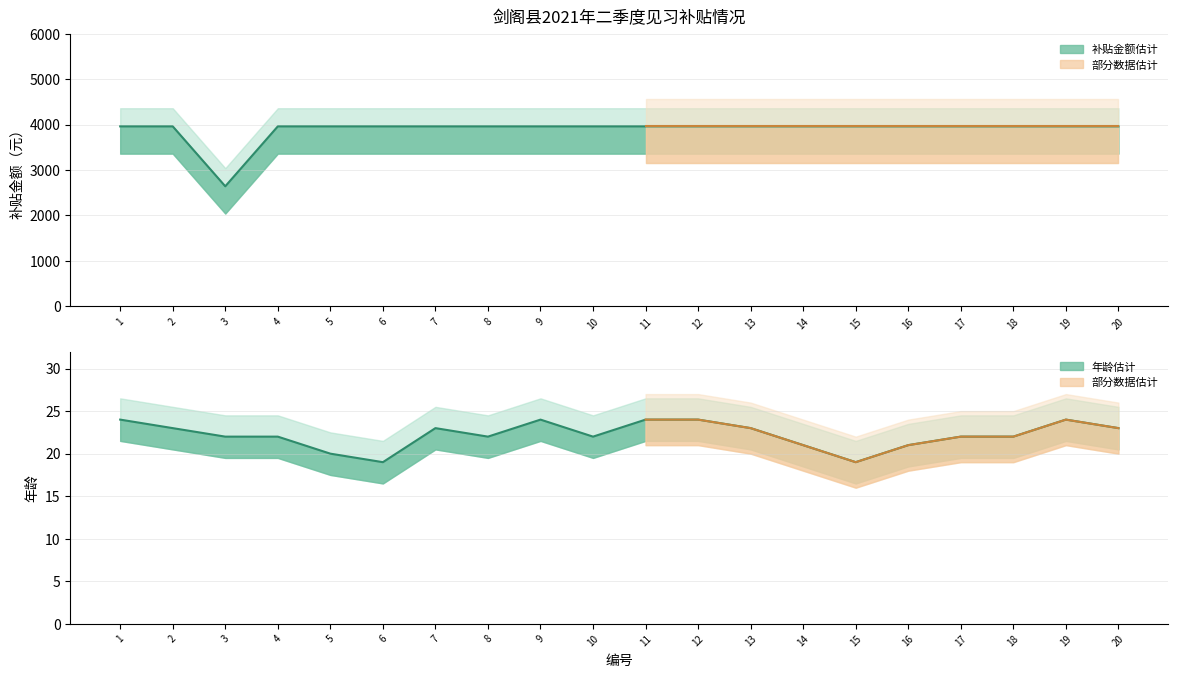

At which category does 补贴金额（元） reach its first local valley?

3